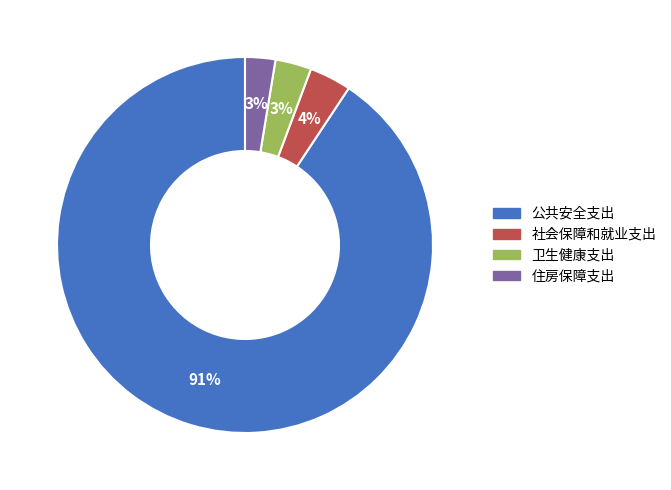

To the nearest percent, what is the average slice percentage?

25%